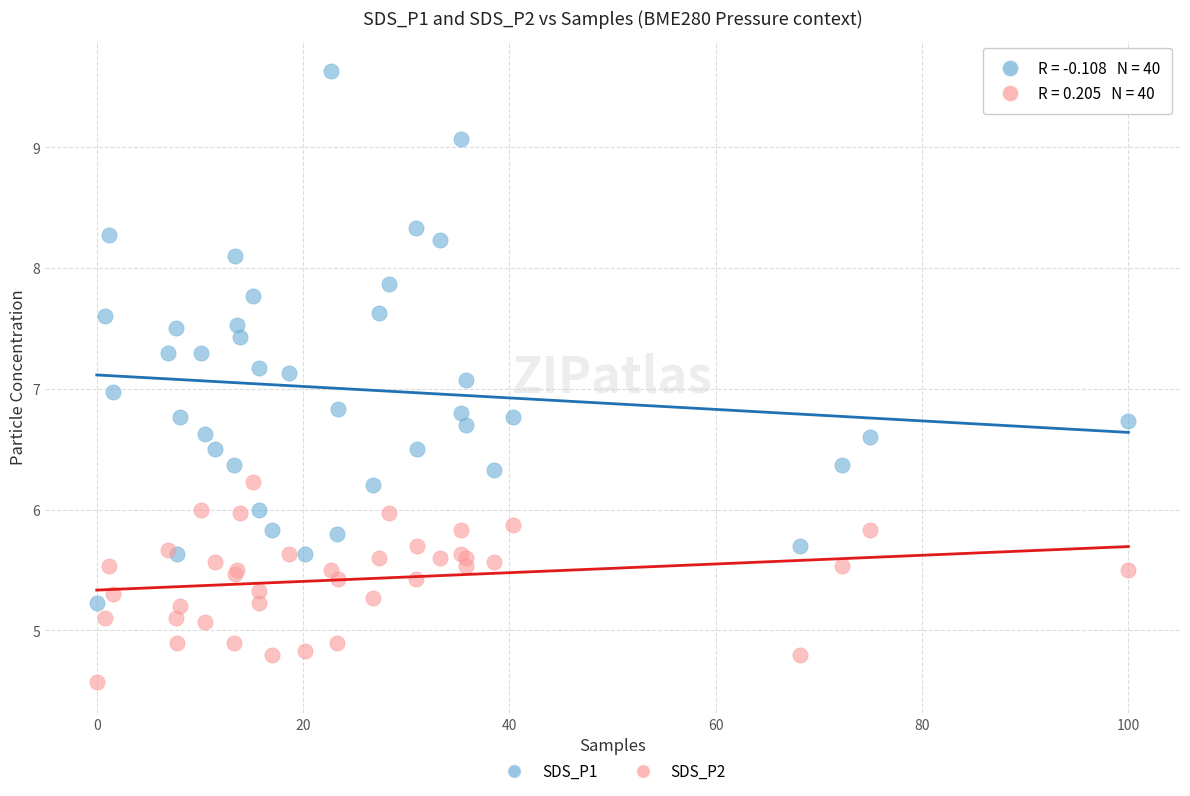

Which series reaches the maximum Y coordinate?

SDS_P1